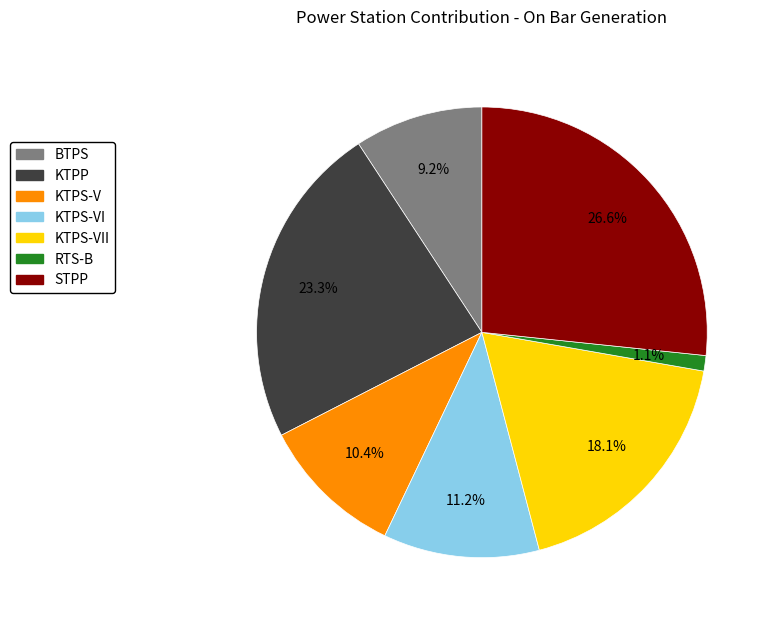

What is the smallest slice in the pie chart?

RTS-B